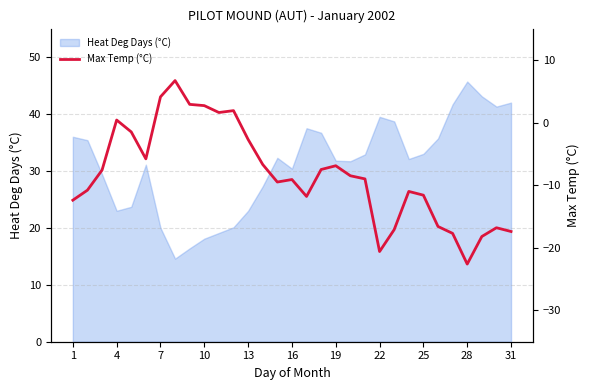

What is the minimum value for Heat Deg Days (°C)?

14.6